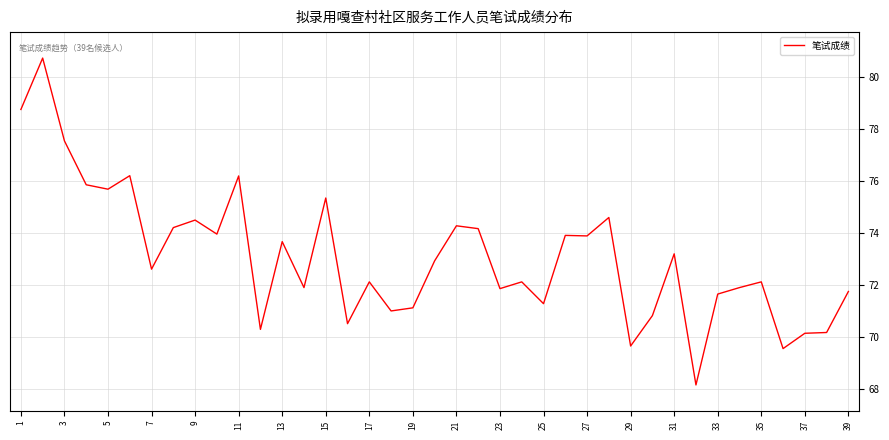

What is the difference between the maximum and minimum values?

12.6